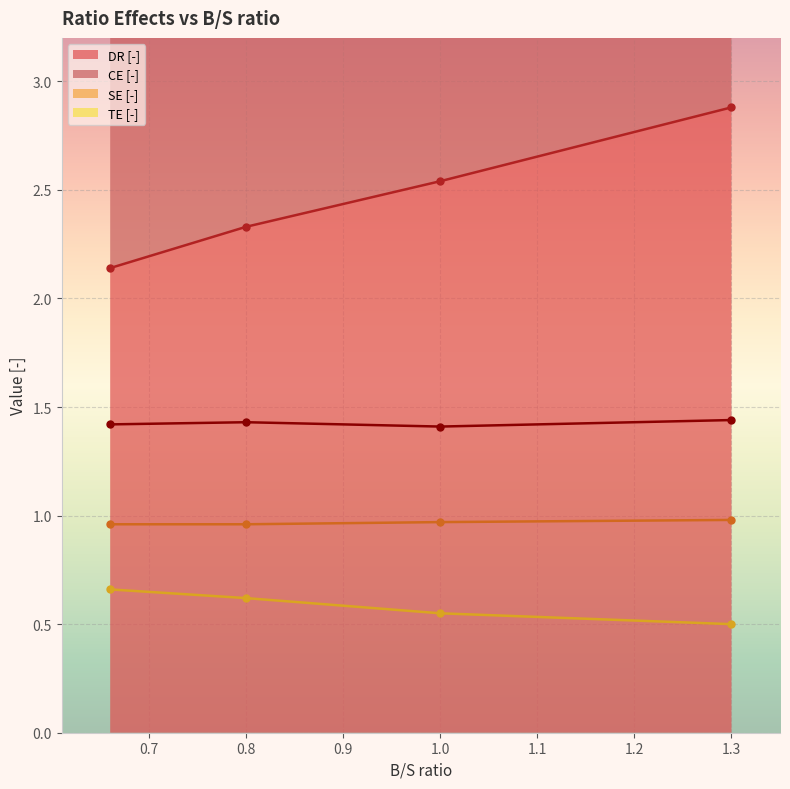

What is the label of the 1st point from the right?

1.3